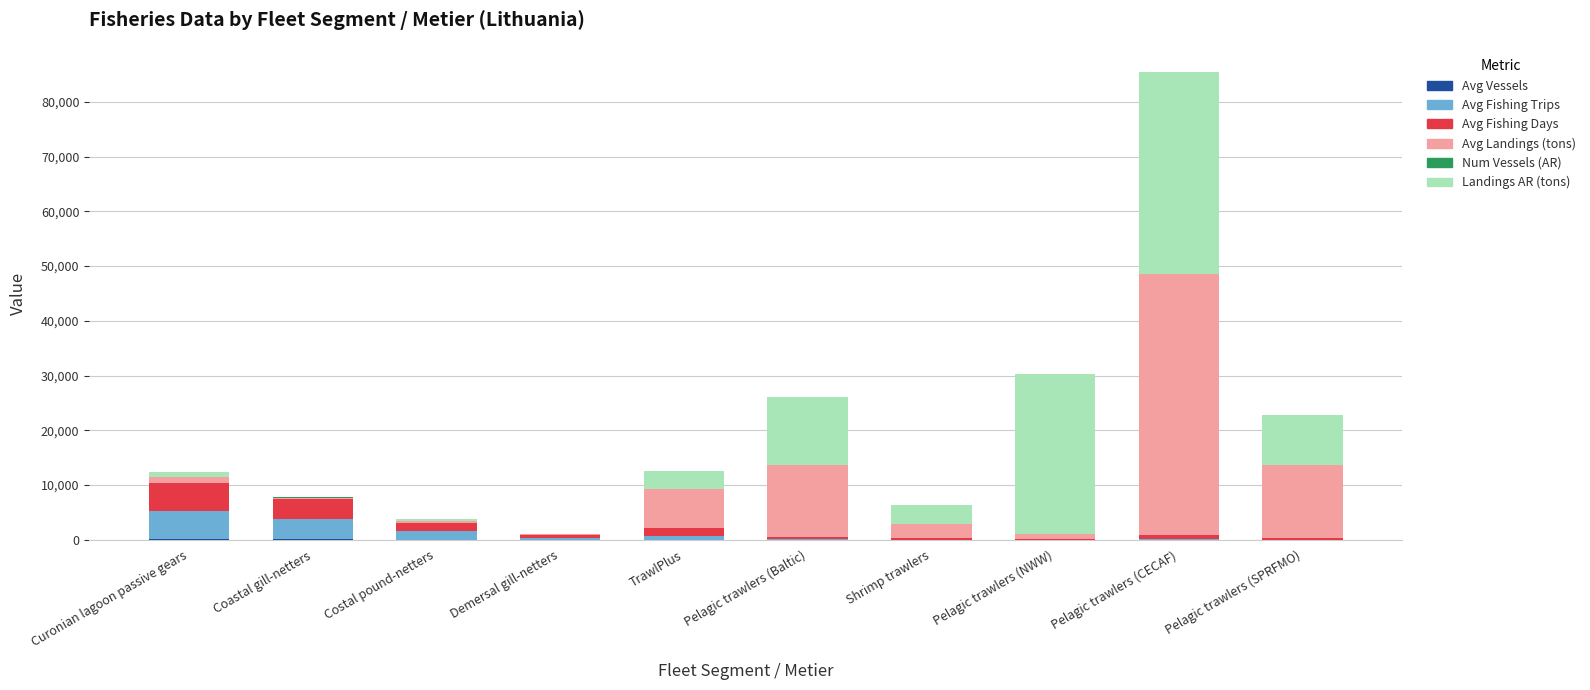

Are the bars grouped side by side (vs. stacked)?

No